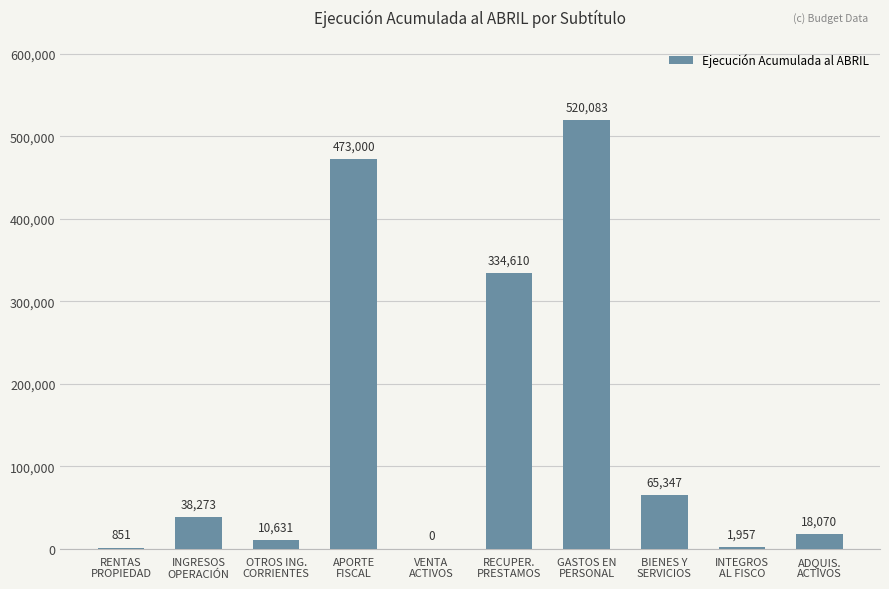

What is the ratio of the value at INTEGROS
AL FISCO to the value at OTROS ING.
CORRIENTES?

0.2